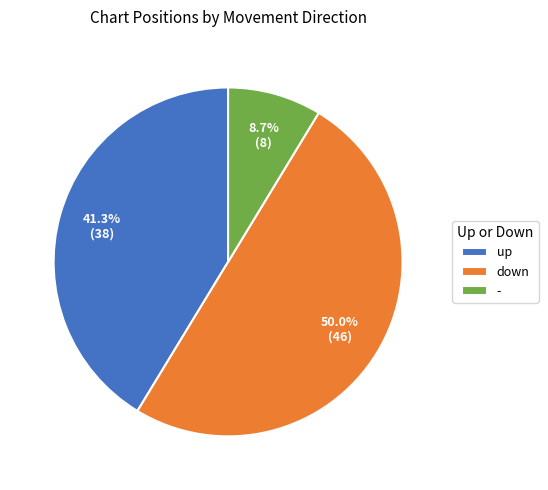

What is the largest slice in the pie chart?

down